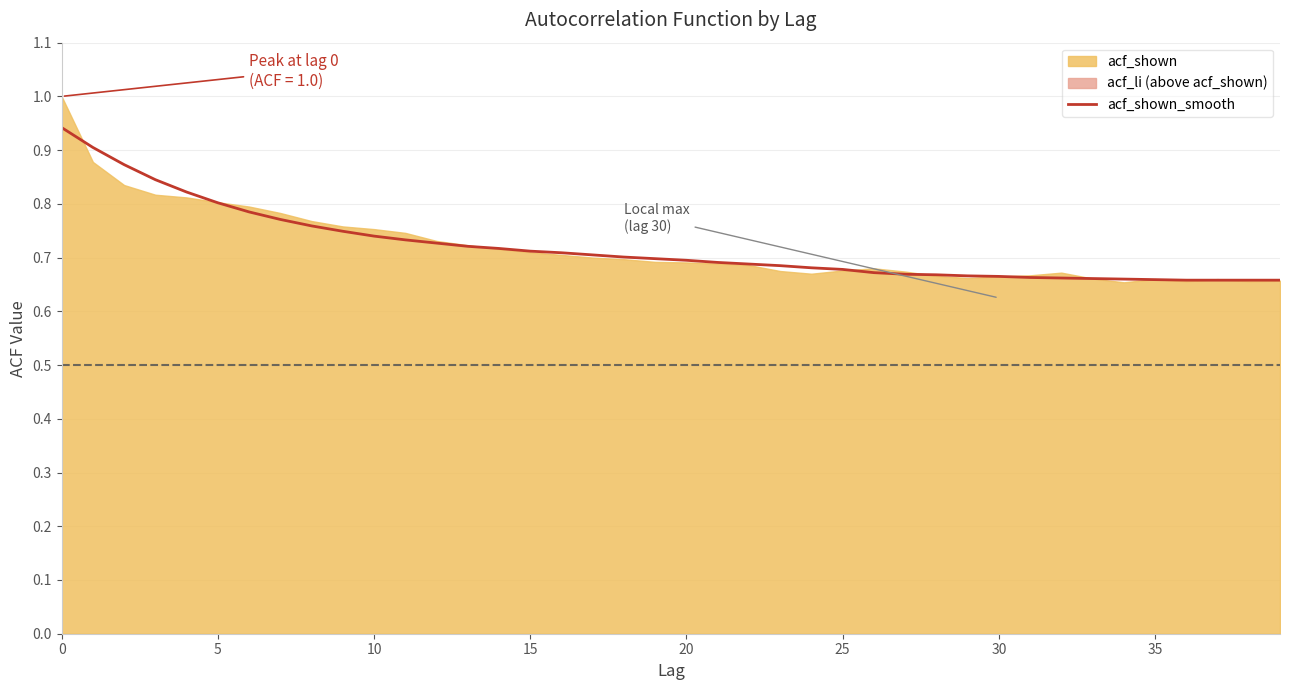

Reading left to right, extract all data points from this chart.

0.9	0.9	0.9	0.8	0.8	0.8	0.8	0.8	0.8	0.7	0.7	0.7	0.7	0.7	0.7	0.7	0.7	0.7	0.7	0.7	0.7	0.7	0.7	0.7	0.7	0.7	0.7	0.7	0.7	0.7	0.7	0.7	0.7	0.7	0.7	0.7	0.7	0.7	0.7	0.7